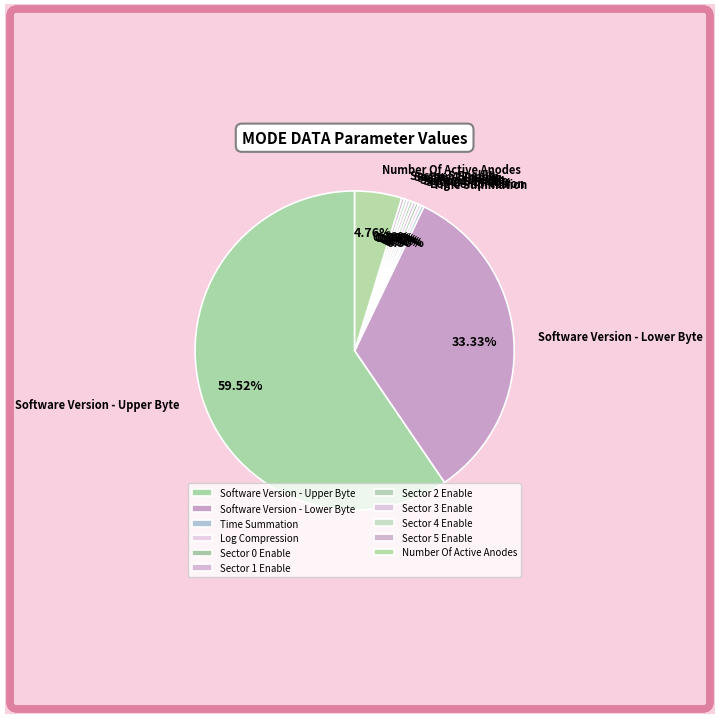

True or false: Log Compression accounts for 0% of the total.

True